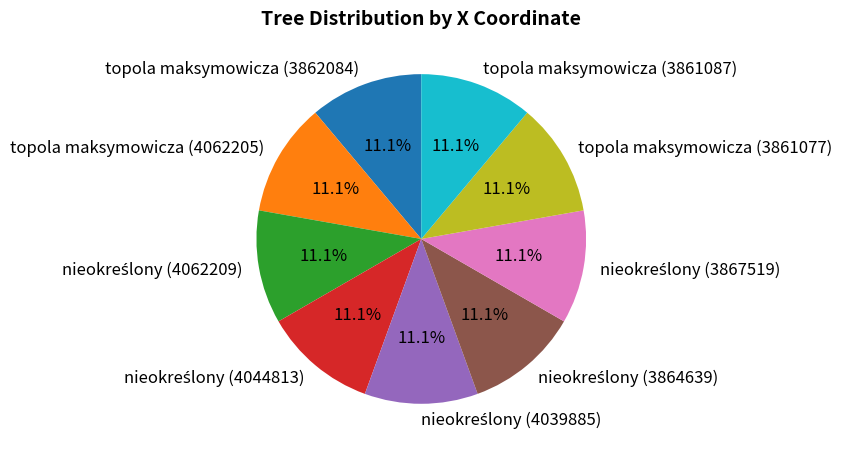

To the nearest percent, what portion does topola maksymowicza (3862084) represent?

11%